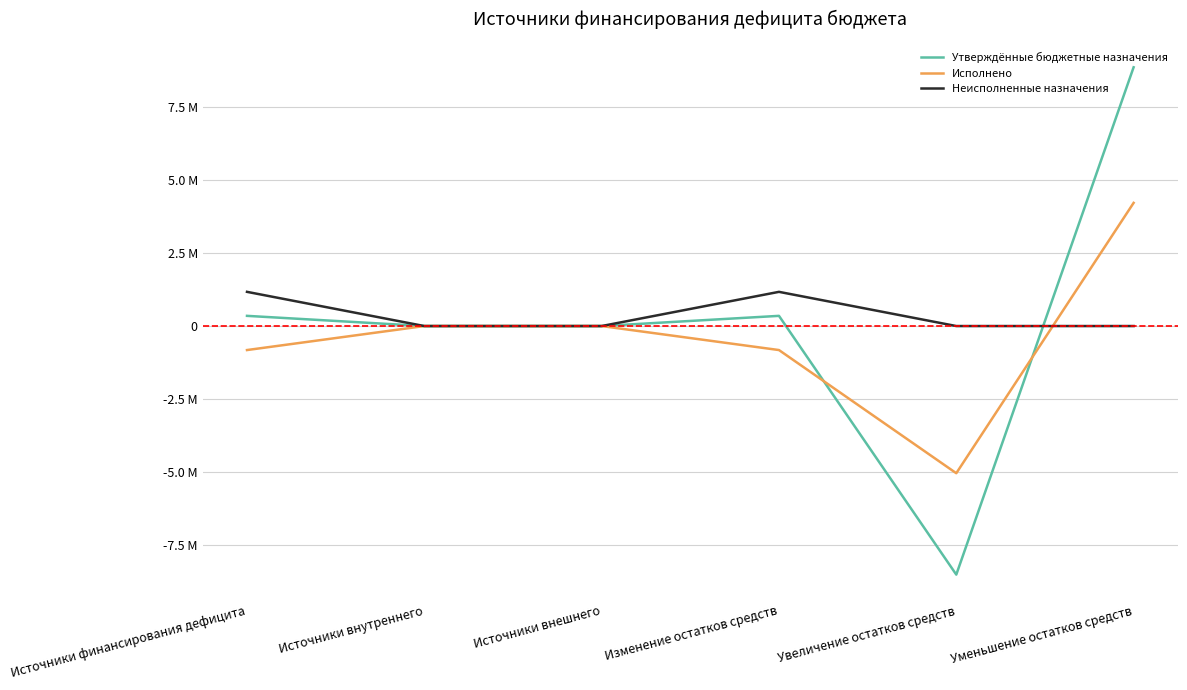

Which series has the widest spread of values?

Утверждённые бюджетные назначения